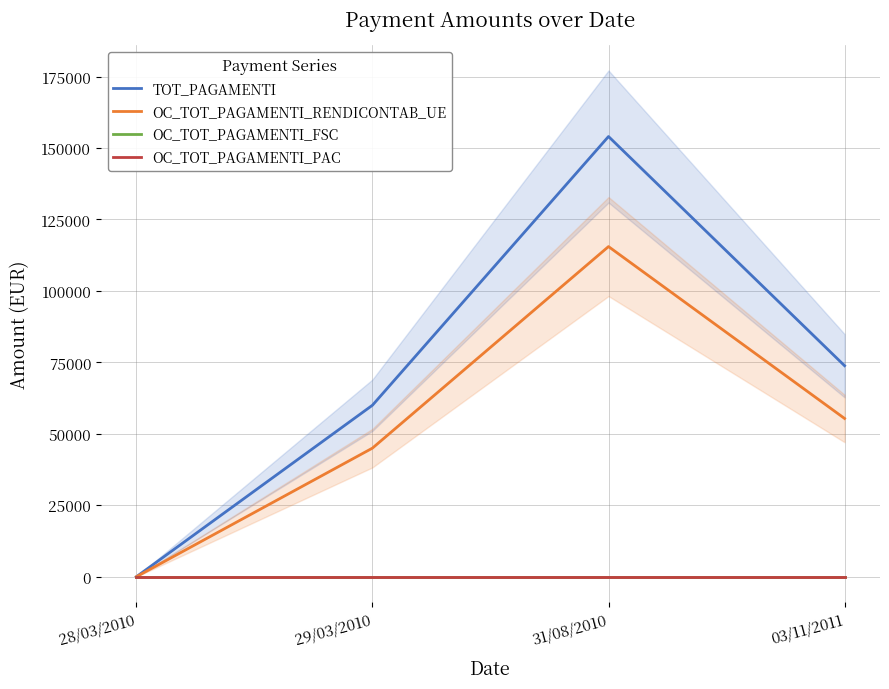

Reading left to right, extract all data points from this chart.

TOT_PAGAMENTI: 0.0	60000.0	154010.9	73827.1
OC_TOT_PAGAMENTI_RENDICONTAB_UE: 0.0	45000.0	115508.1	55370.3
OC_TOT_PAGAMENTI_FSC: 0.0	0.0	0.0	0.0
OC_TOT_PAGAMENTI_PAC: 0.0	0.0	0.0	0.0